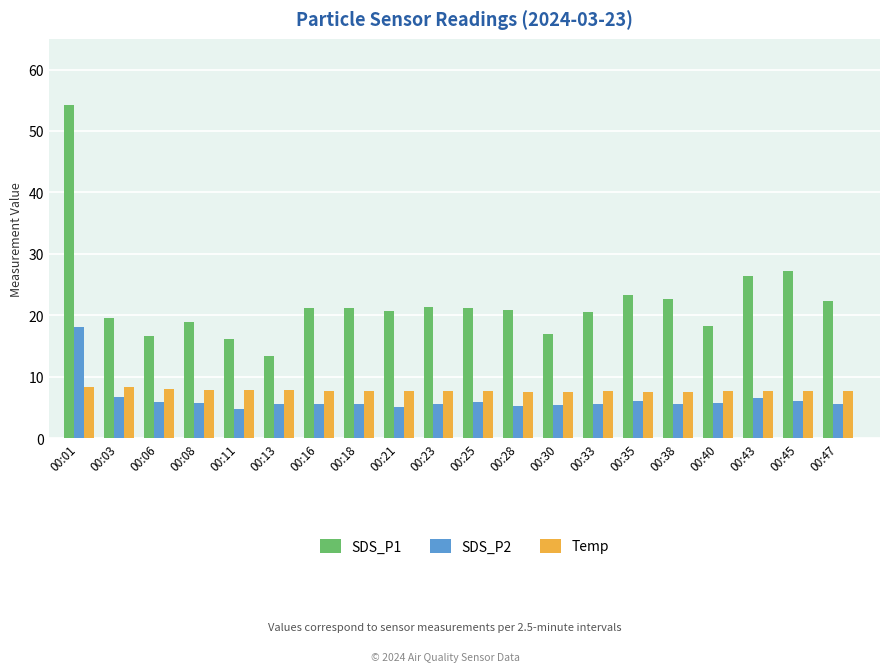

The value of SDS_P2 at 00:28 is 2.3. True or false?

False